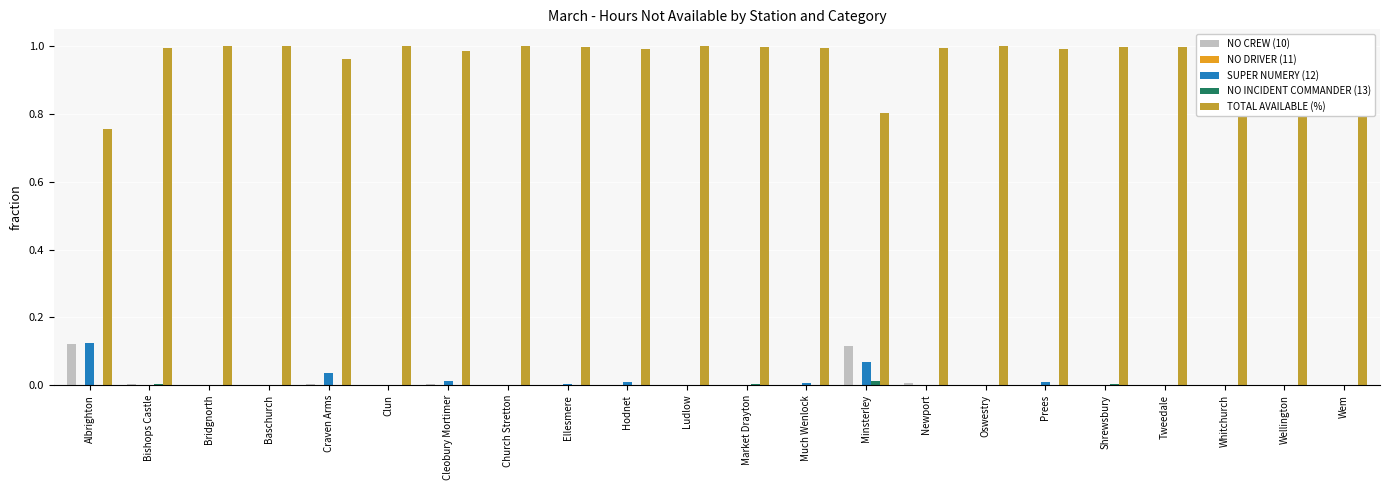

Rank the series by their maximum value, from lowest to highest.

NO DRIVER (11), NO INCIDENT COMMANDER (13), NO CREW (10), SUPER NUMERY (12), TOTAL AVAILABLE (%)